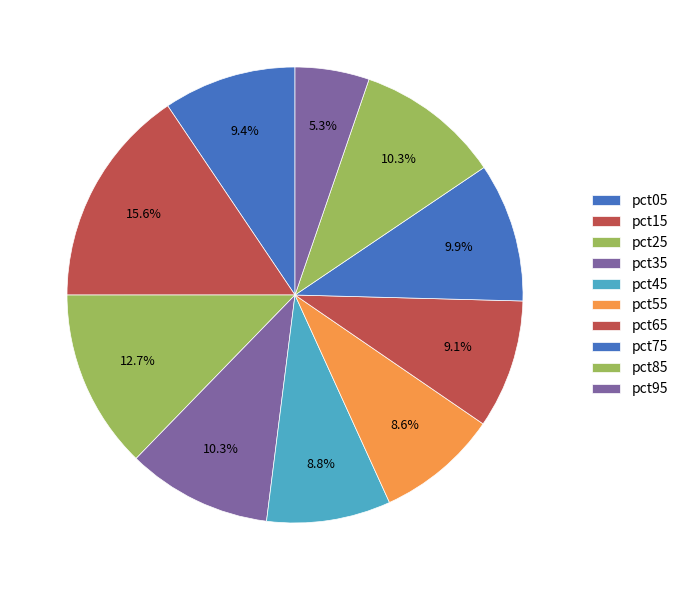

Is there a majority slice in this chart?

No